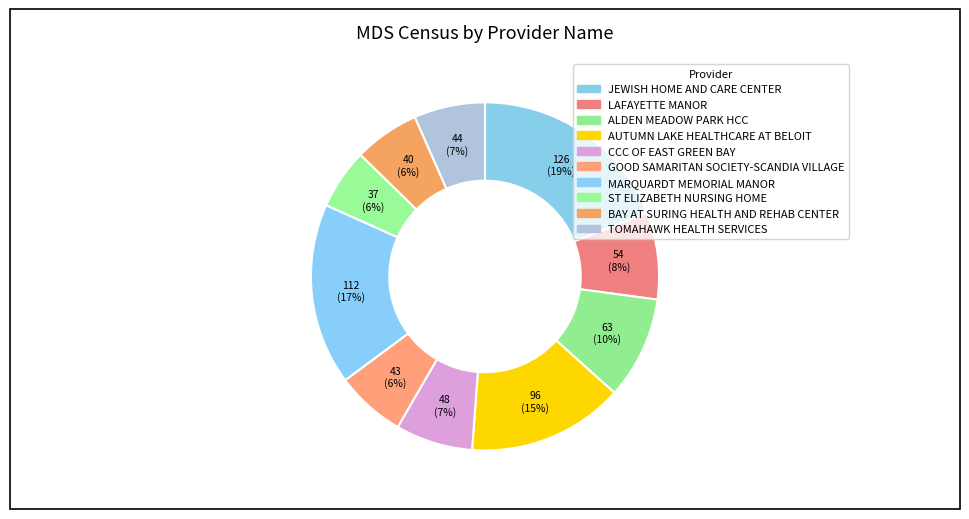

The BAY AT SURING HEALTH AND REHAB CENTER slice represents 6% of the pie. True or false?

True